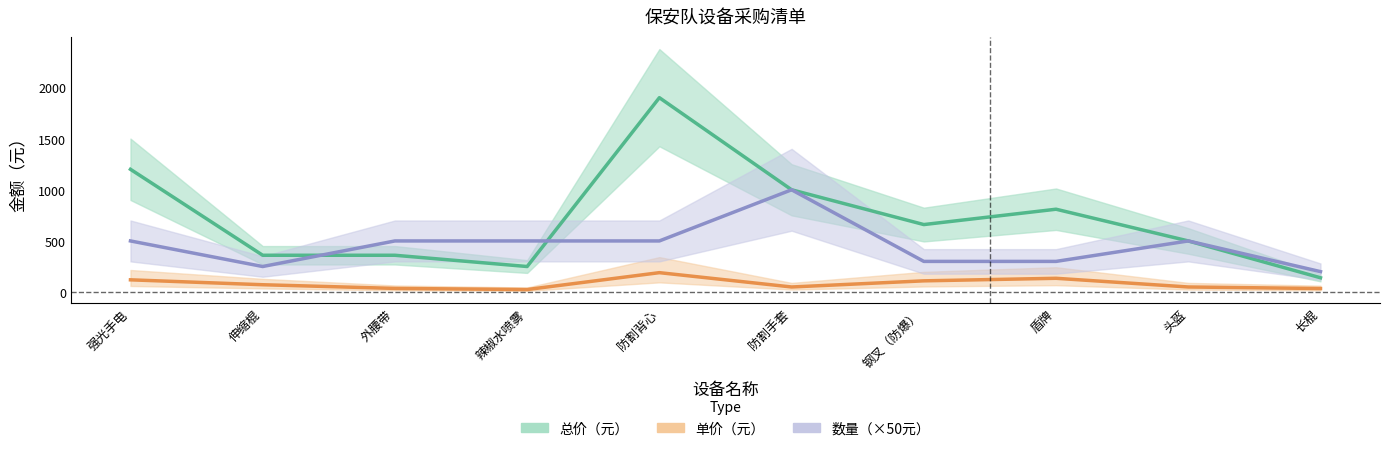

What is the difference between the highest and lowest values at 外腰带?

464